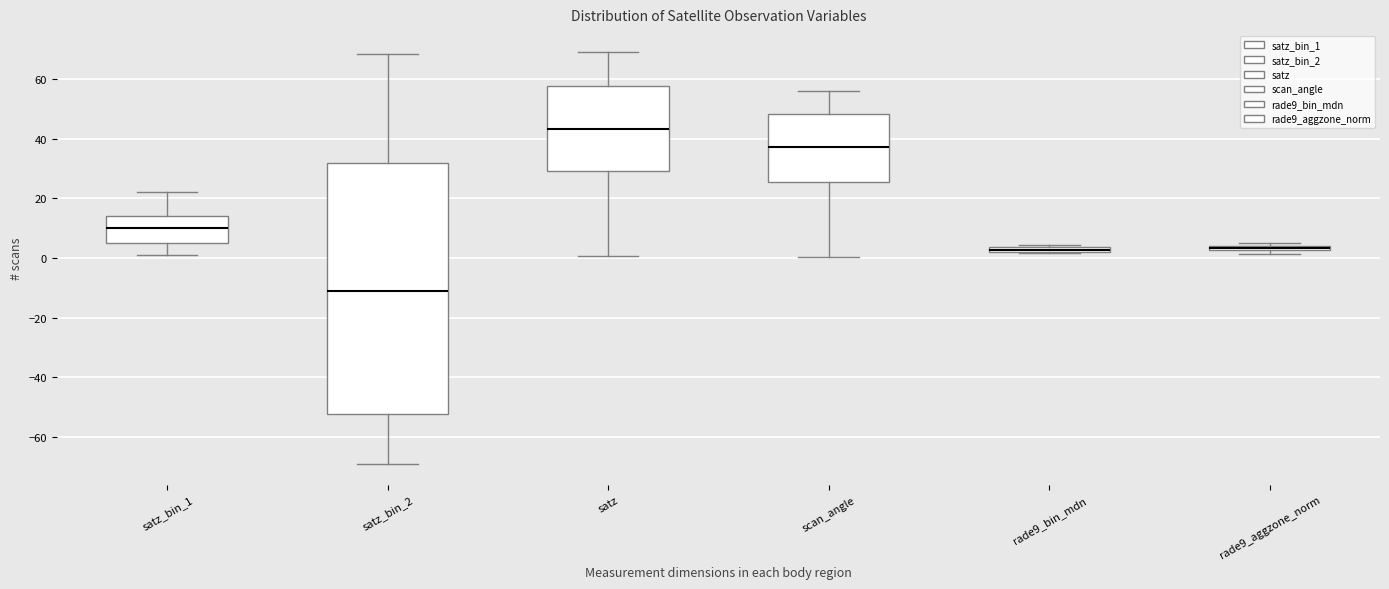

Which box is the tallest, from its lower edge to its upper edge?

satz_bin_2